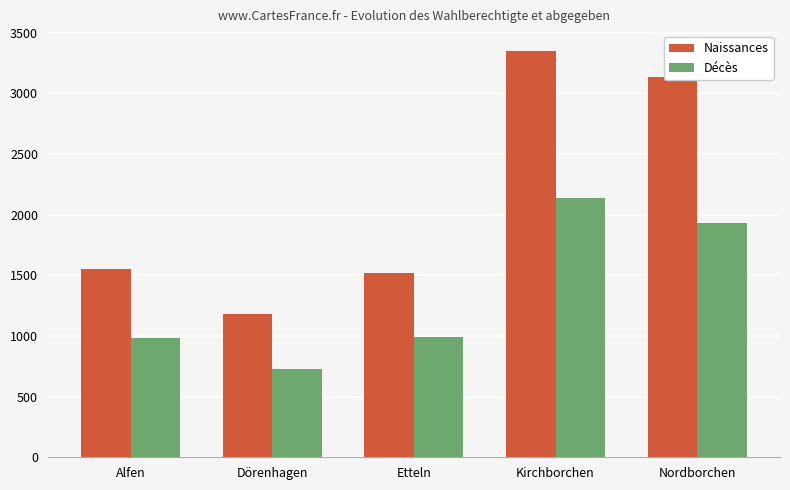

True or false: Naissances has a value of 3140 at Nordborchen.

True